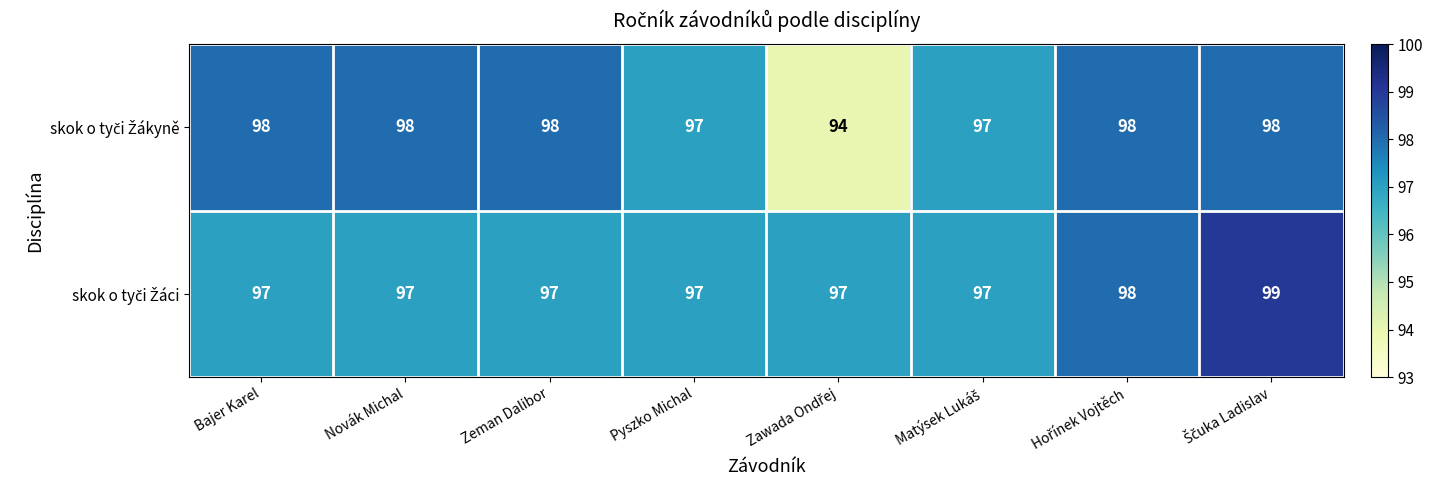

At how many categories does at least one series exceed 96?

8